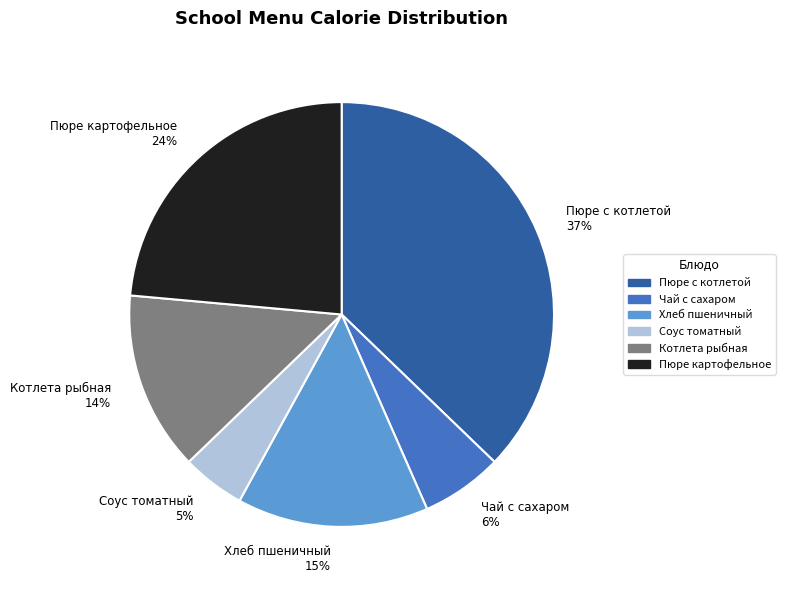

Is there a majority slice in this chart?

No